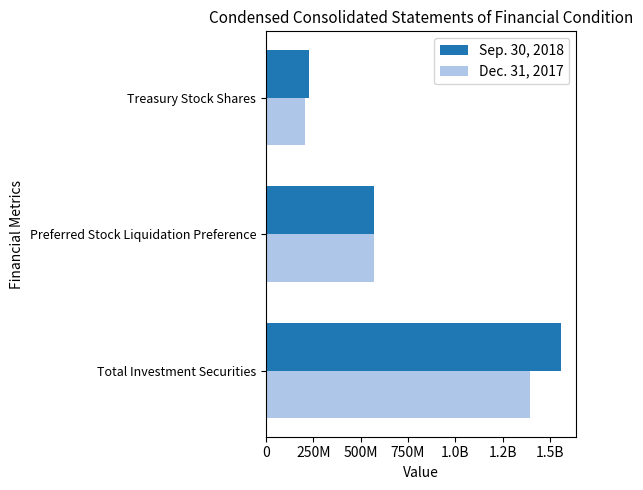

What are all the series names shown in the legend?

Sep. 30, 2018, Dec. 31, 2017